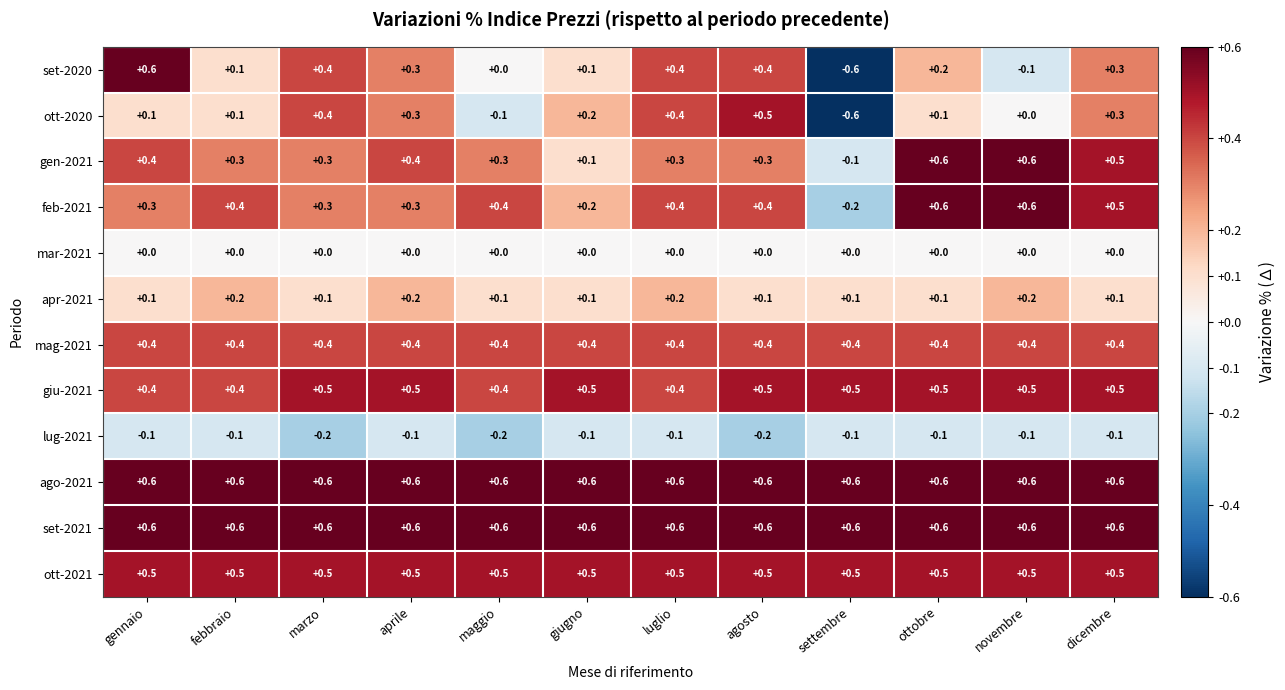

What is the minimum value for set-2021?

0.6